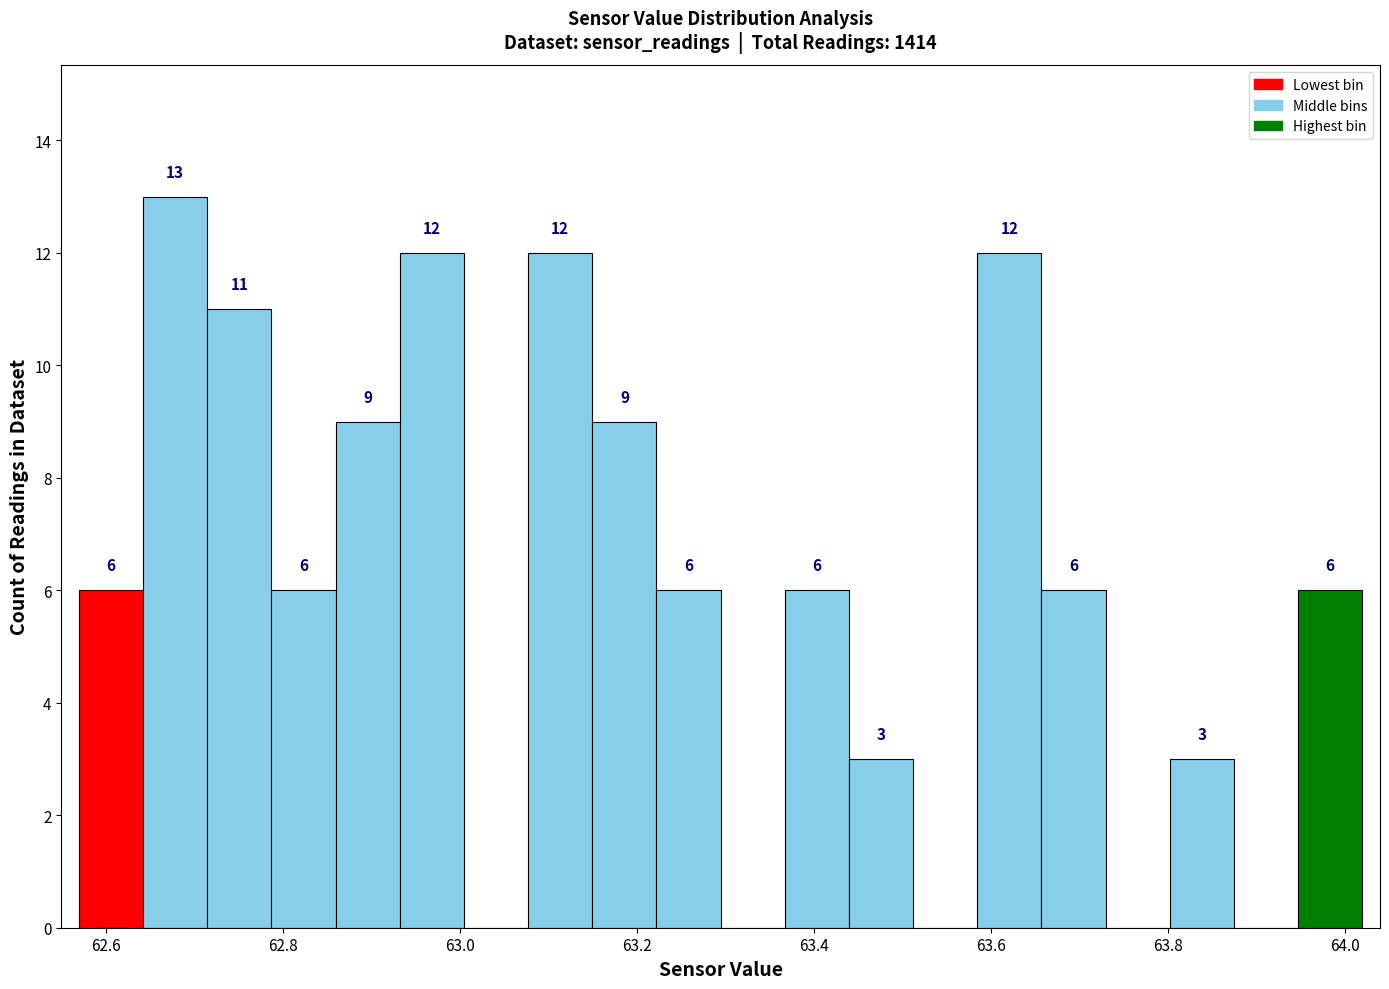

Around what value on the x-axis is the tallest bar? Give the approximate position of its centre, as read against the axis.

62.68